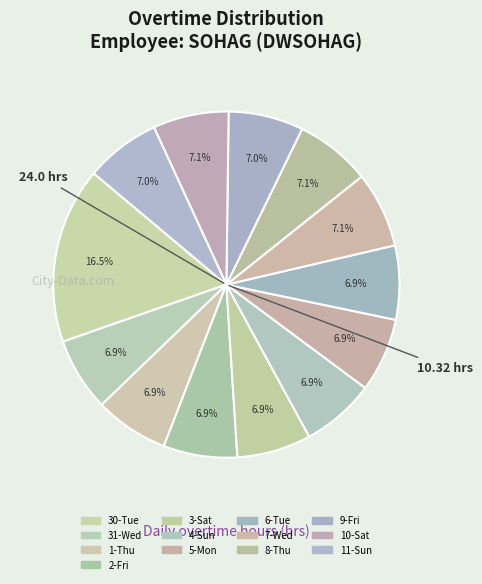

Does 31-Wed represent more than half of the total?

No